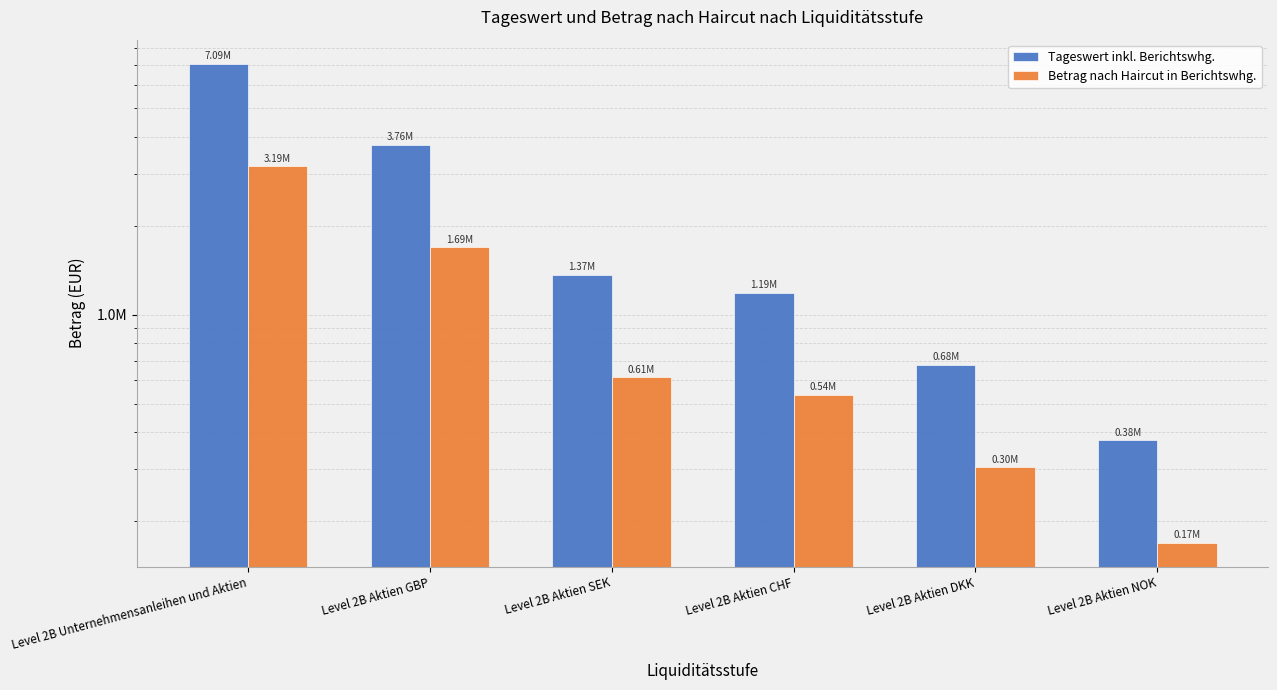

How many values in the Tageswert inkl. Berichtswhg. series are below 1366591?

3